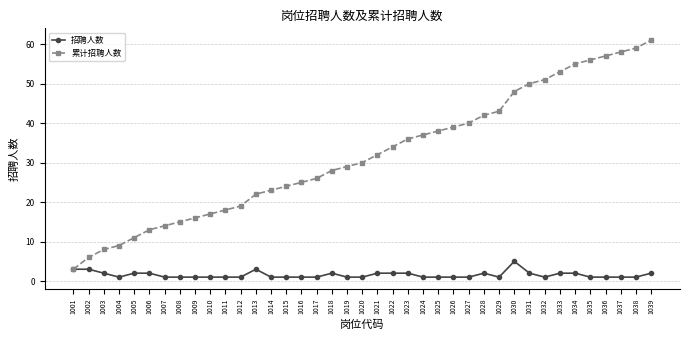

What is the minimum value for 招聘人数?

1